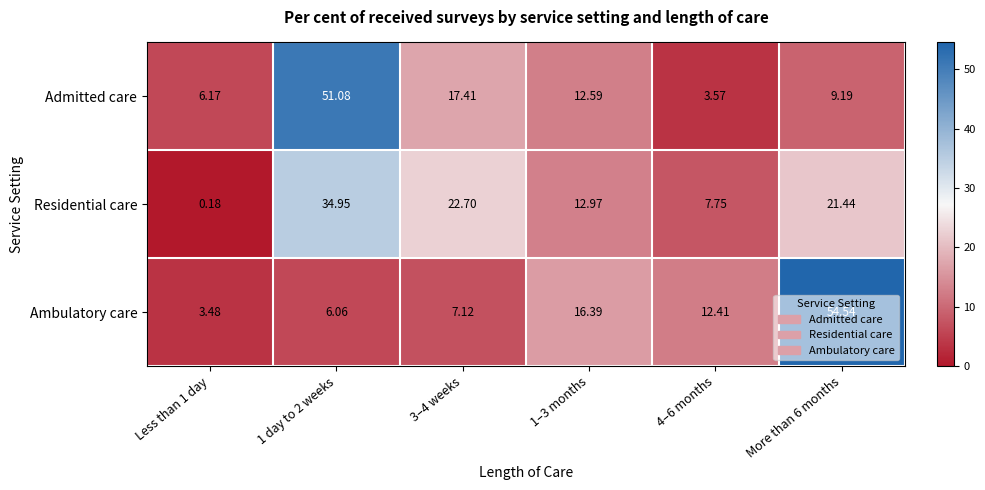

Which series has the widest spread of values?

Ambulatory care